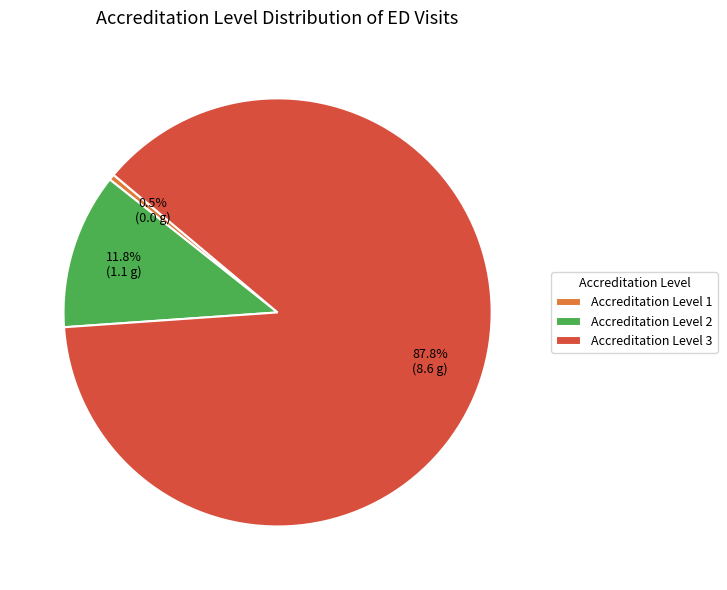

How many slices are in this pie chart?

3